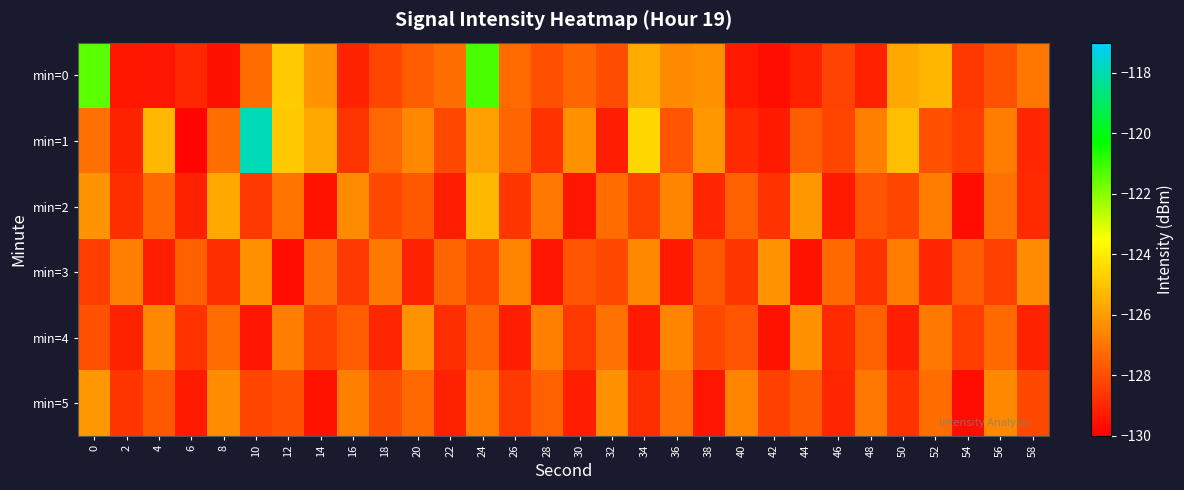

How many distinct data groups are displayed?

6